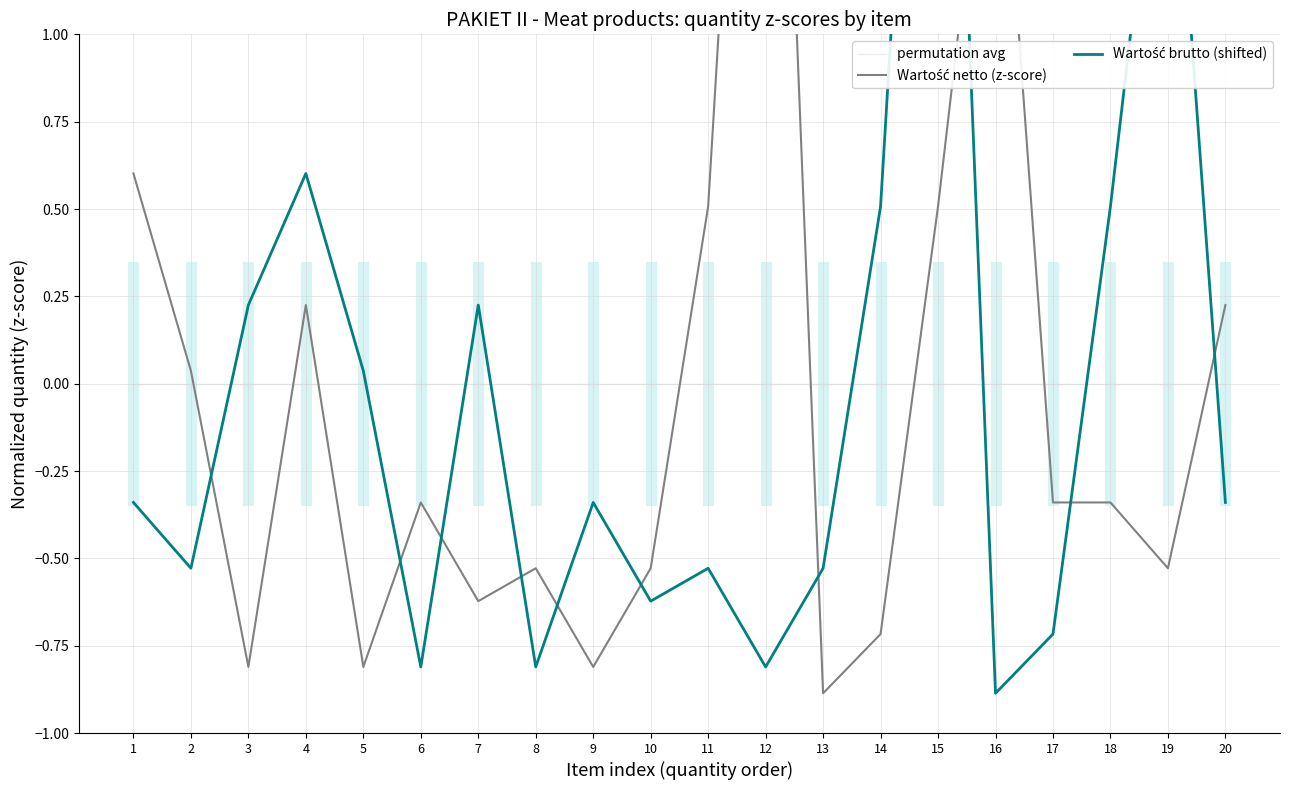

Is the value of permutation avg at 11 greater than the value of Wartość netto (z-score) at 5?

Yes